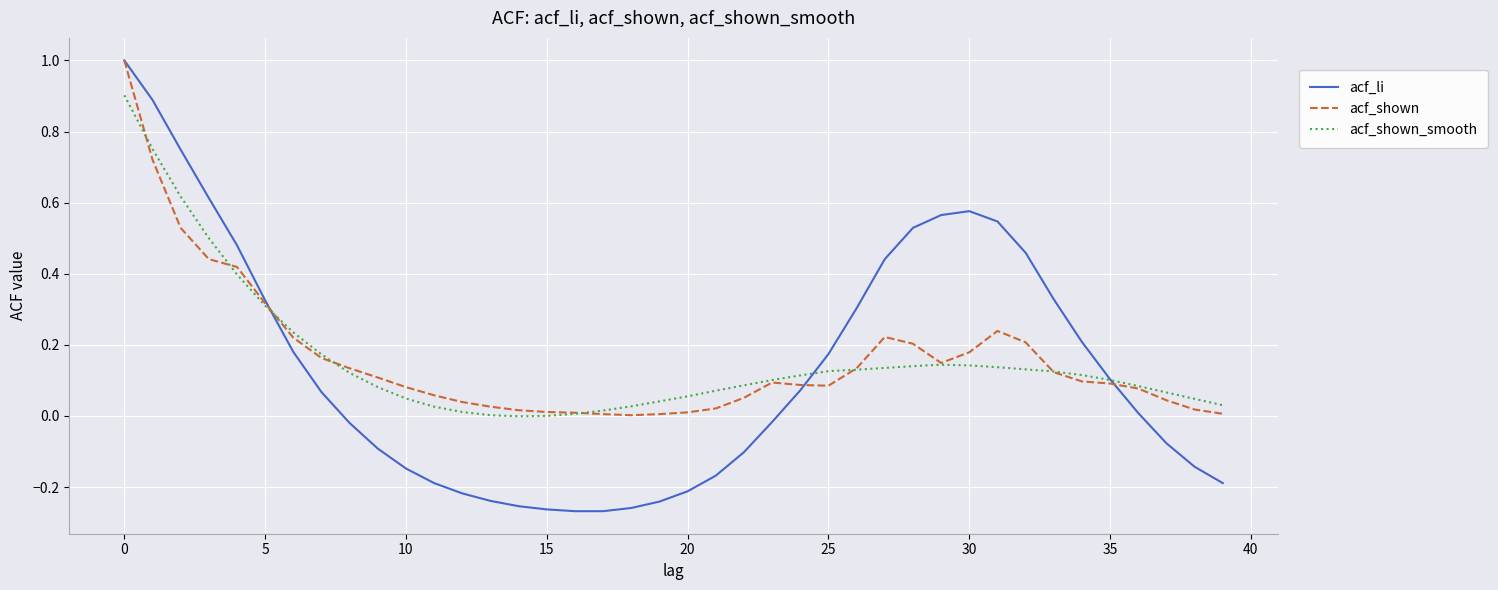

What is the maximum value for acf_li?

1.0